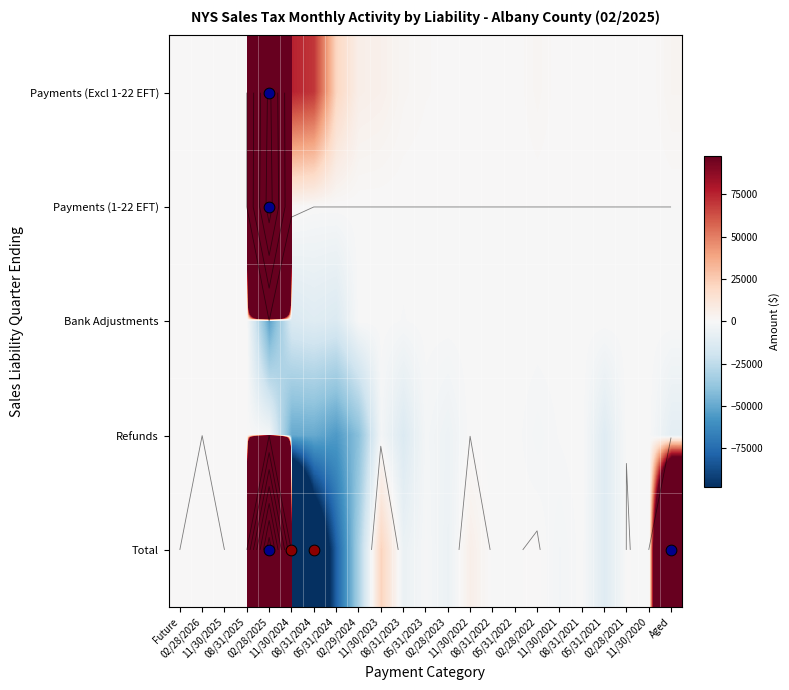

Where is Total nearest to the value 13332156?

Aged